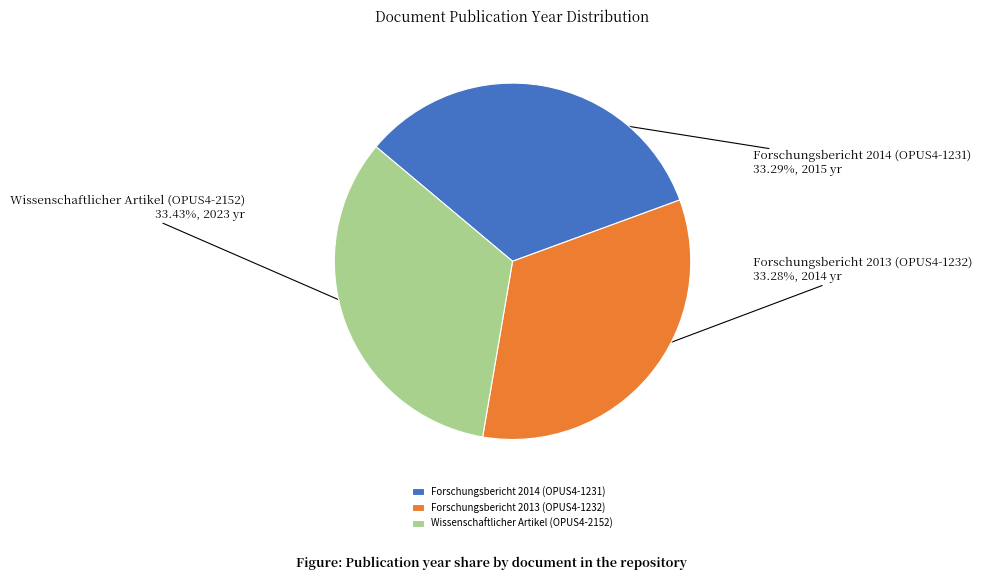

What is the ratio of the value at Forschungsbericht 2014 (OPUS4-1231) to the value at Wissenschaftlicher Artikel (OPUS4-2152)?

1.0